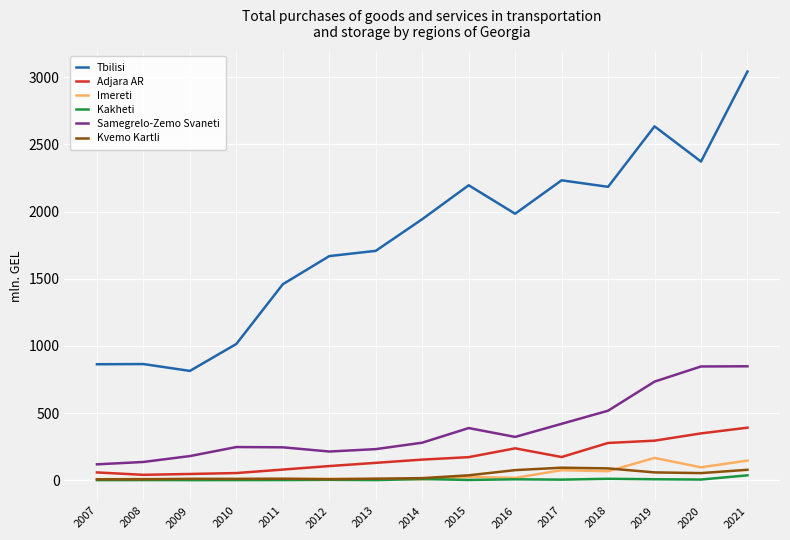

Does the chart display data point markers on the line(s)?

No